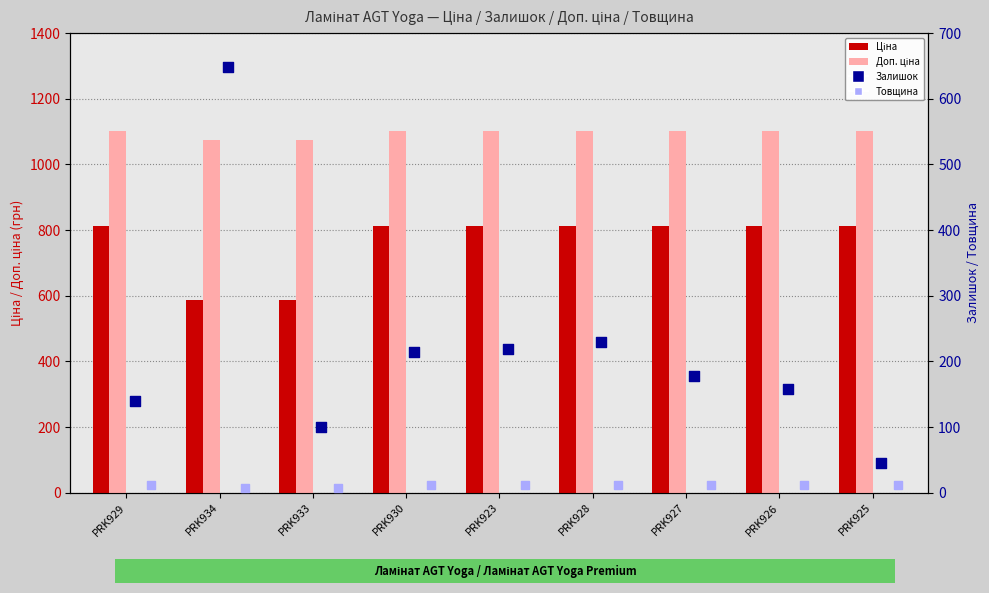

Is the value of Залишок at PRK929 greater than the value of Доп. ціна at PRK926?

No